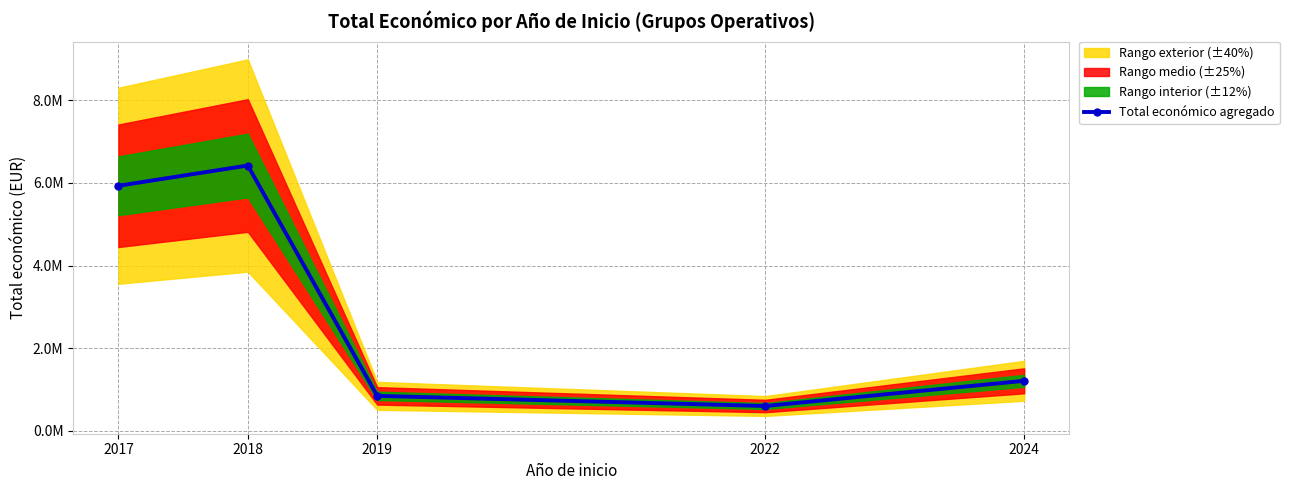

How many lines are shown in the chart?

1